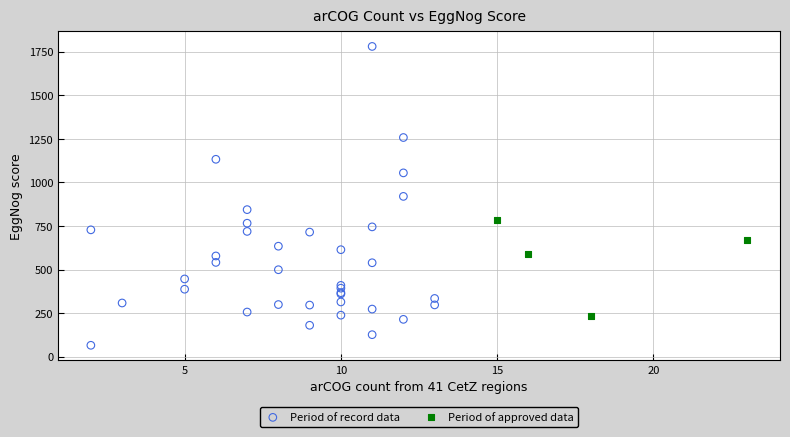

Which series has the largest Y range (max minus min)?

Period of record data